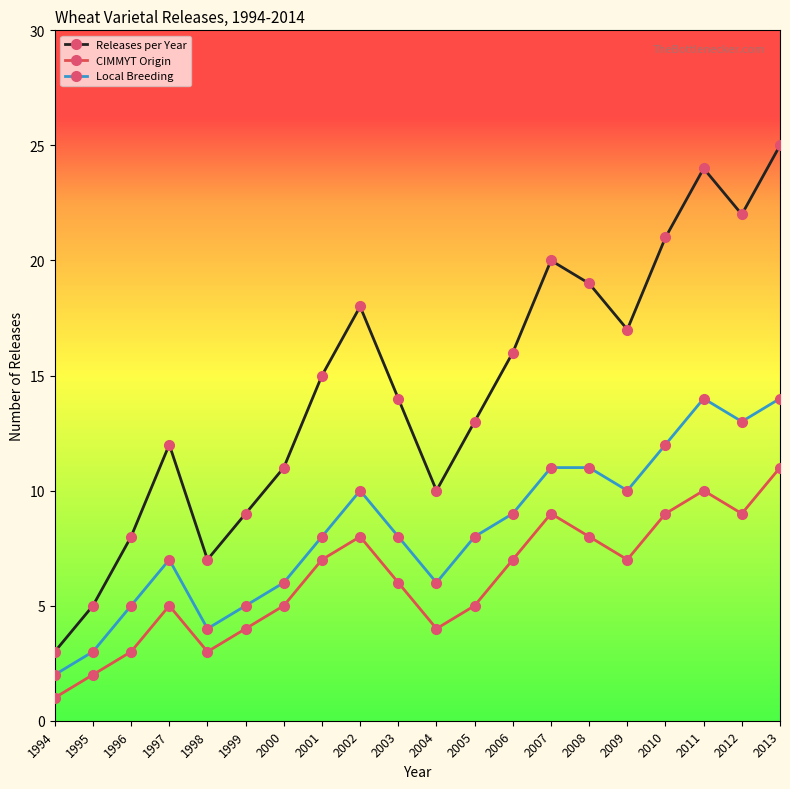

Rank the series by their average value, from lowest to highest.

CIMMYT Origin, Local Breeding, Releases per Year